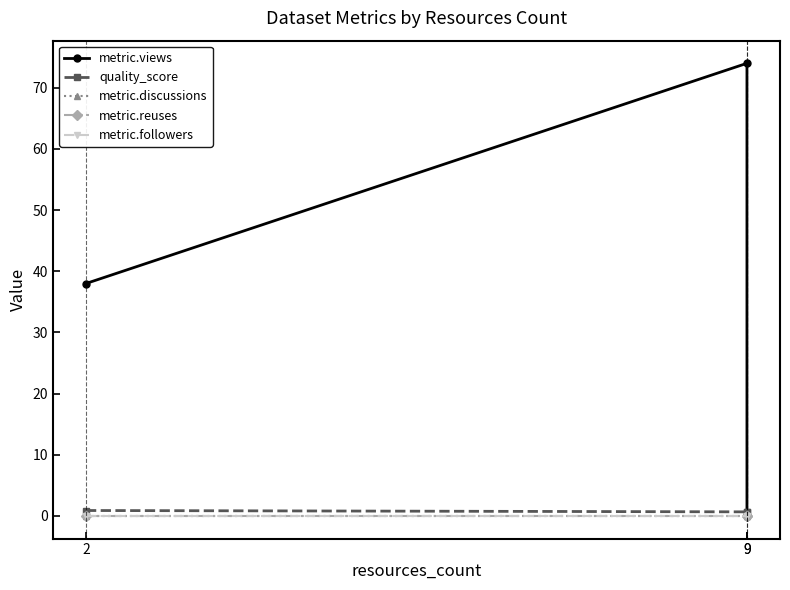

Which series has the largest total across all categories?

metric.views